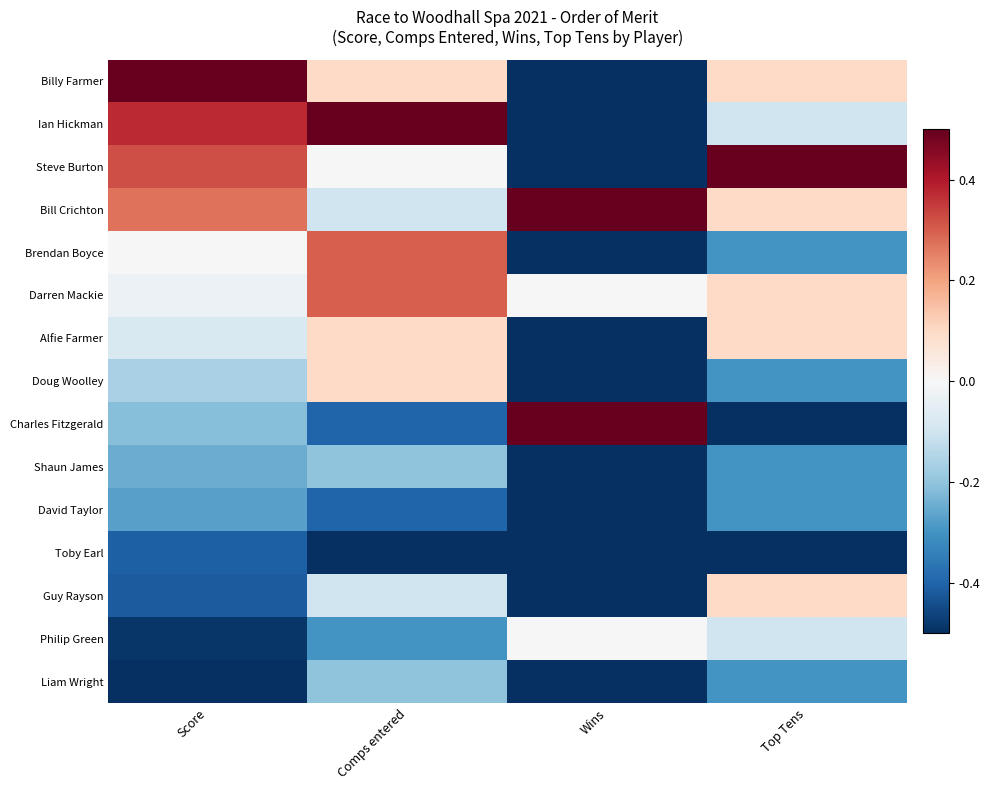

At which category does the chart reach its minimum across all series?

Wins